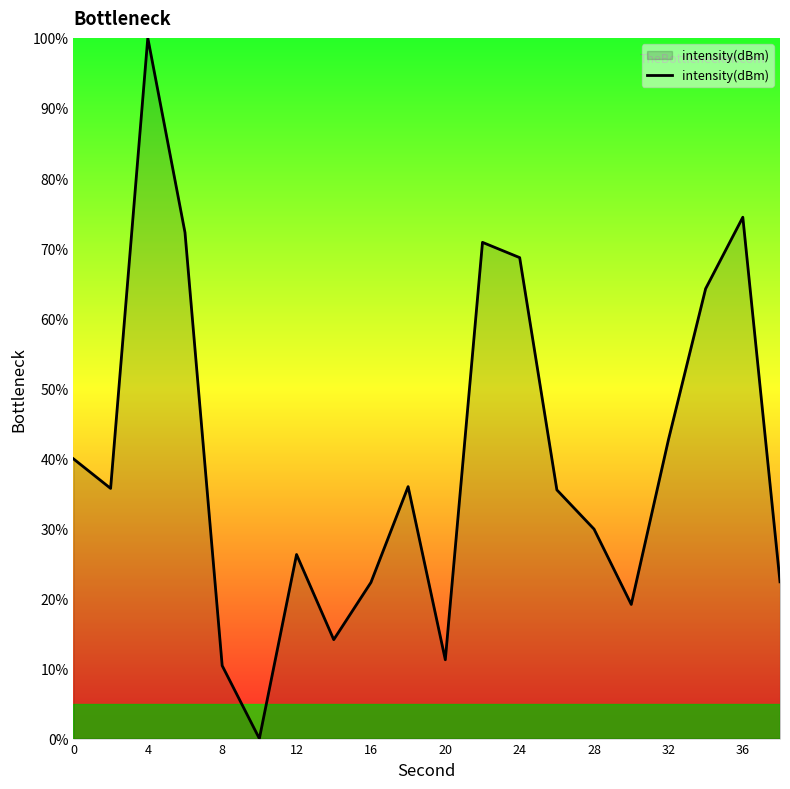

How many lines are shown in the chart?

1